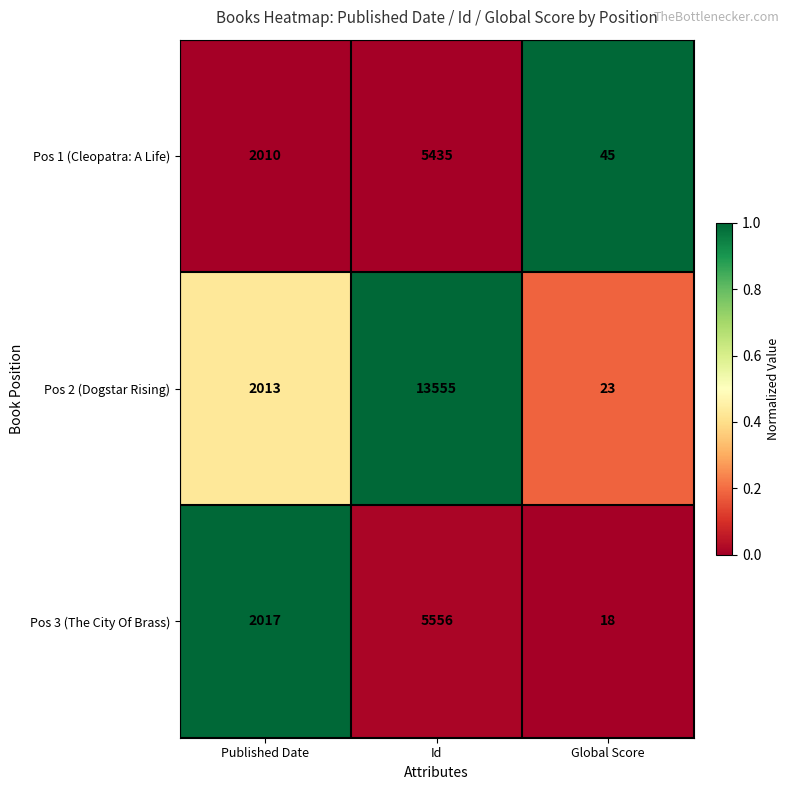

Which series changed the most between Id and Global Score?

Pos 2 (Dogstar Rising)